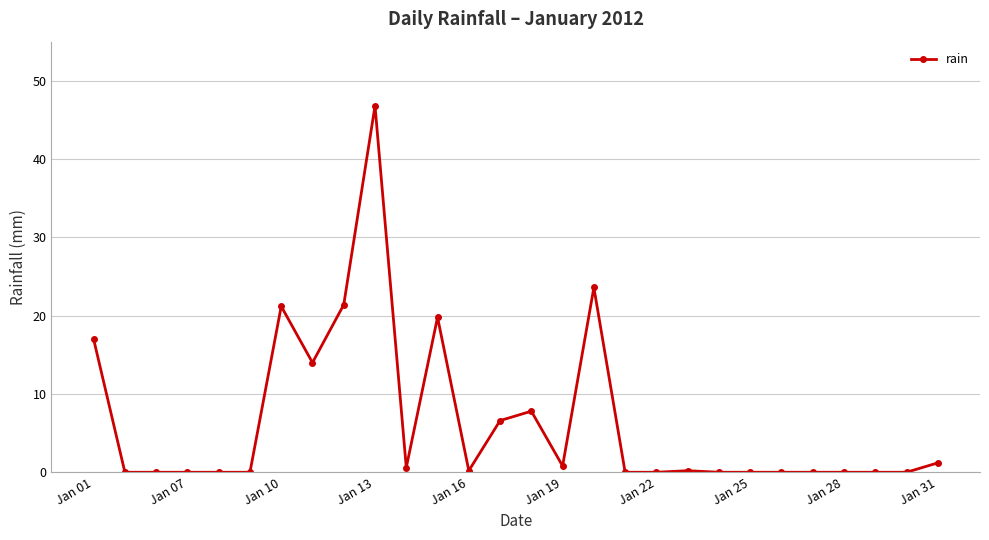

What is the value of the 12th point from the left?

19.8